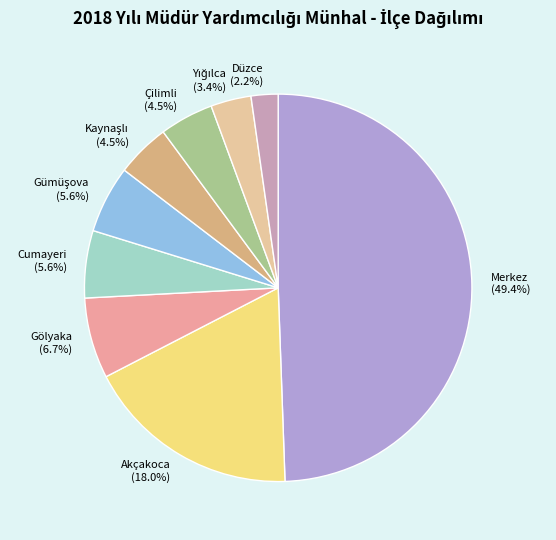

What percentage is the Akçakoca slice, to the nearest percent?

18%